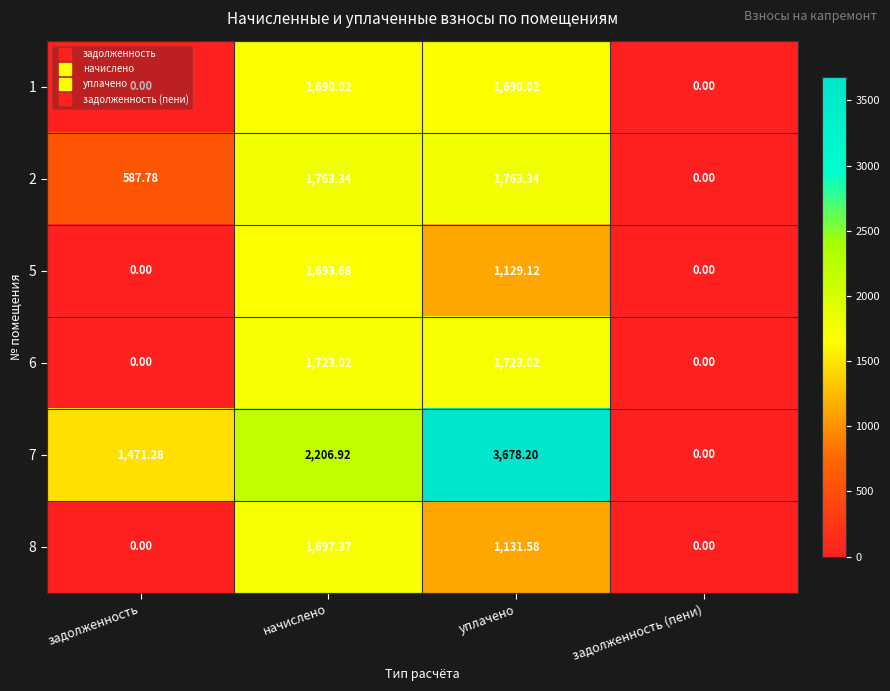

How many values in the 1 series exceed 1690?

2